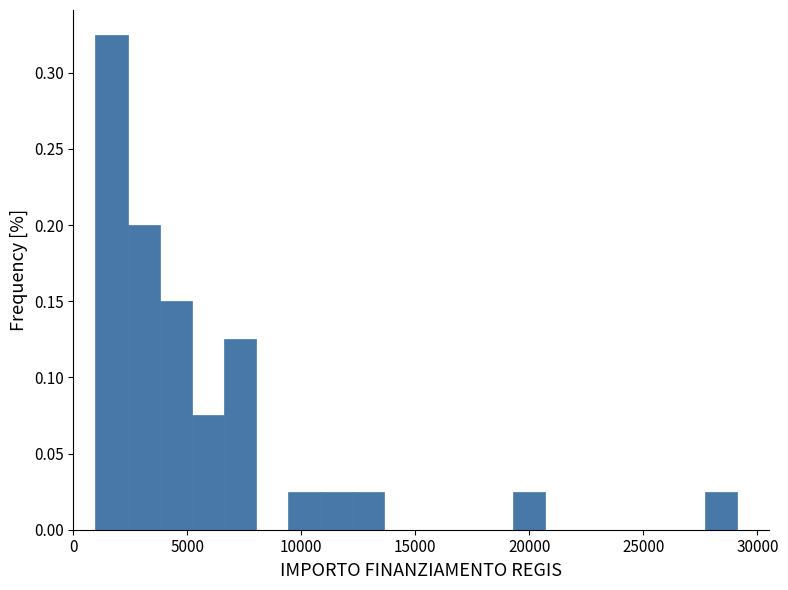

Read against the x-axis, roughly where is the centre of the tallest bar?

1500